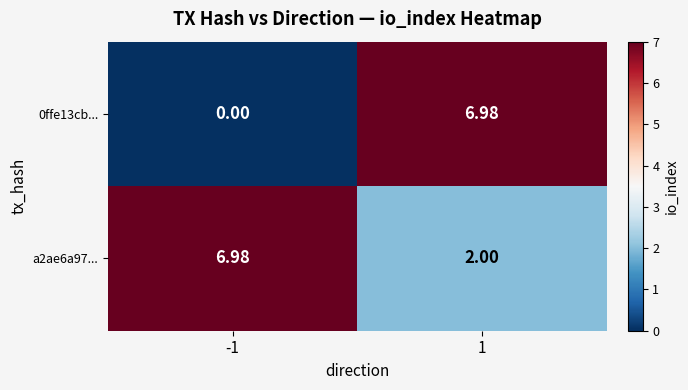

At how many categories does at least one series exceed 5?

2